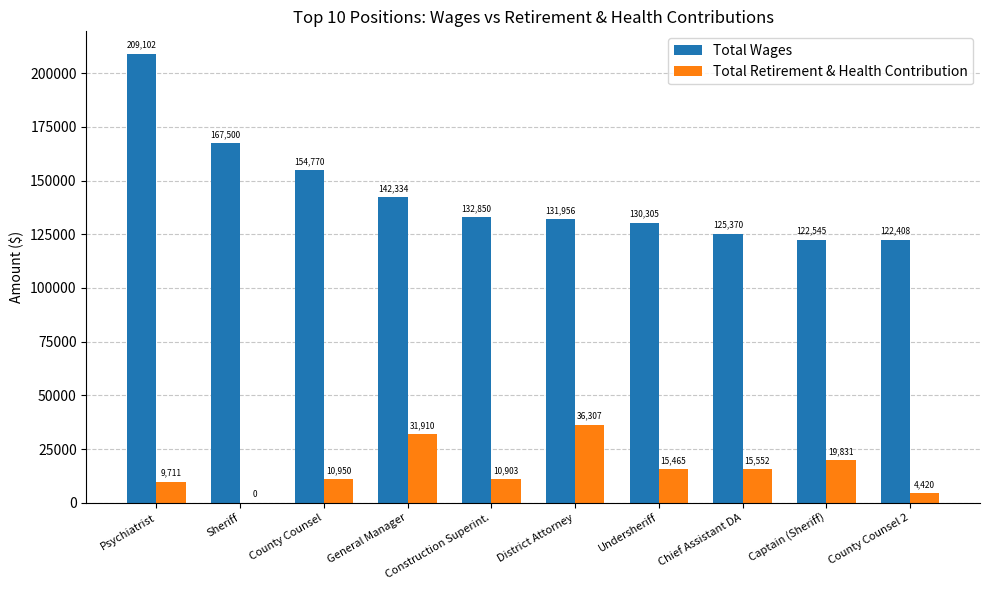

The value of Total Wages at Captain (Sheriff) is 210876. True or false?

False